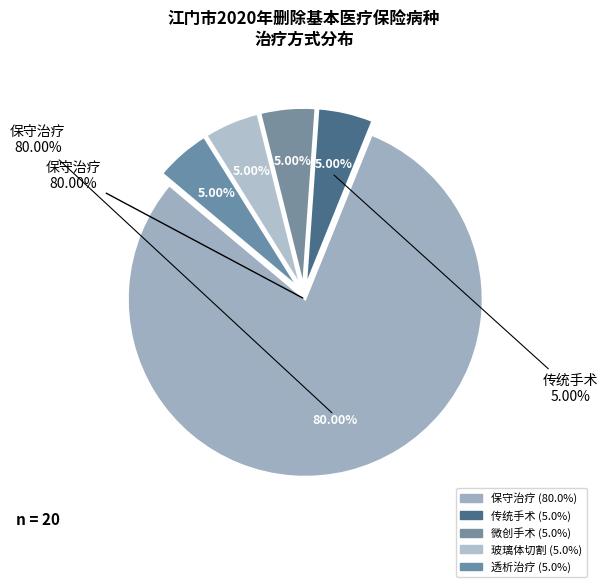

Is it true that 玻璃体切割 is 5% of the pie?

True